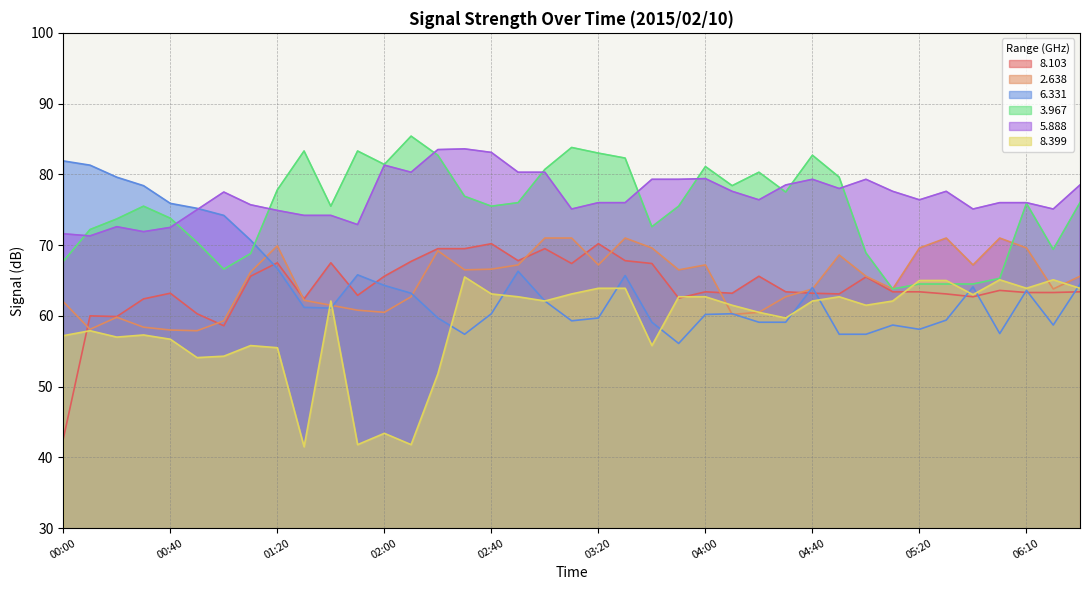

List the labels in order of   3.967 value, largest first.

02:10, 03:10, 01:30, 01:50, 03:20, 02:20, 04:40, 03:30, 02:00, 04:00, 03:00, 04:20, 04:50, 04:10, 01:20, 04:30, 02:30, 02:50, 06:30, 06:10, 00:30, 01:40, 02:40, 03:50, 00:40, 00:20, 03:40, 00:10, 00:50, 06:20, 05:00, 01:10, 00:00, 01:00, 06:00, 05:20, 05:30, 05:40, 05:10